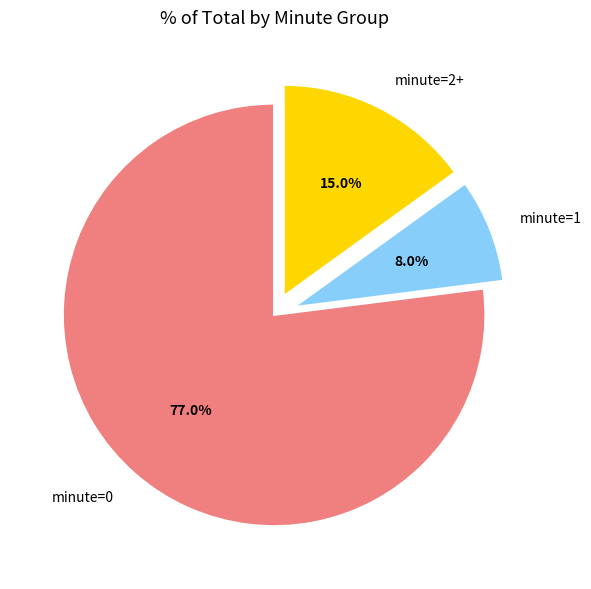

Which has a higher value, minute=0 or minute=2+?

minute=0